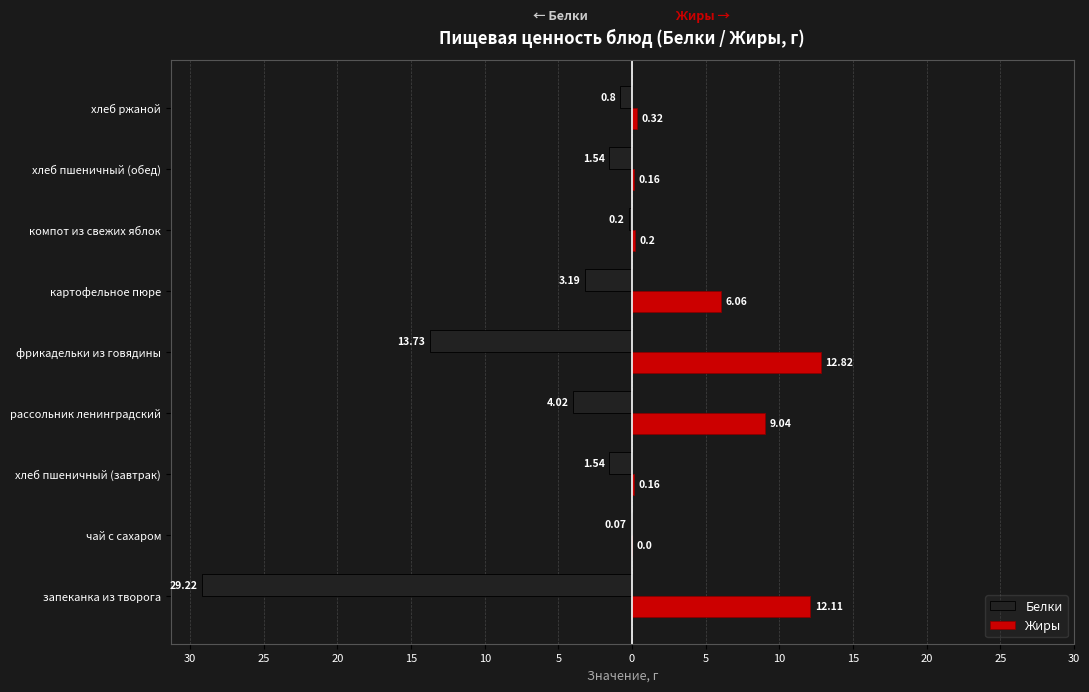

What are all the series names shown in the legend?

Белки, Жиры